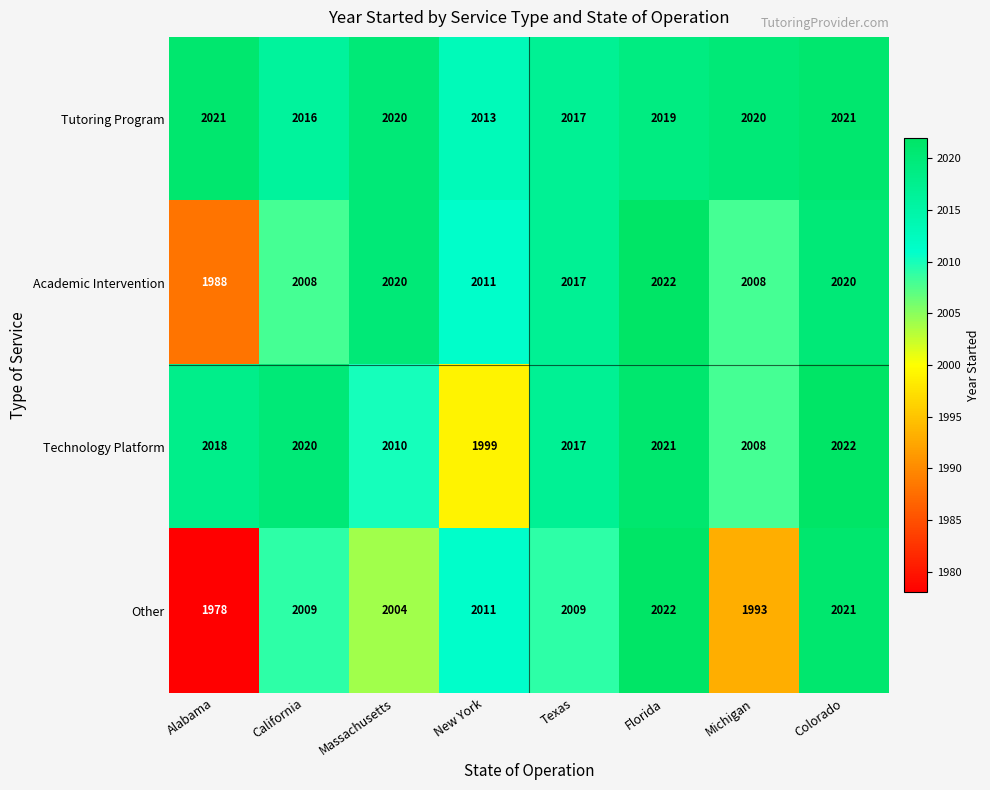

Between California and Florida, which series saw the biggest shift?

Academic Intervention